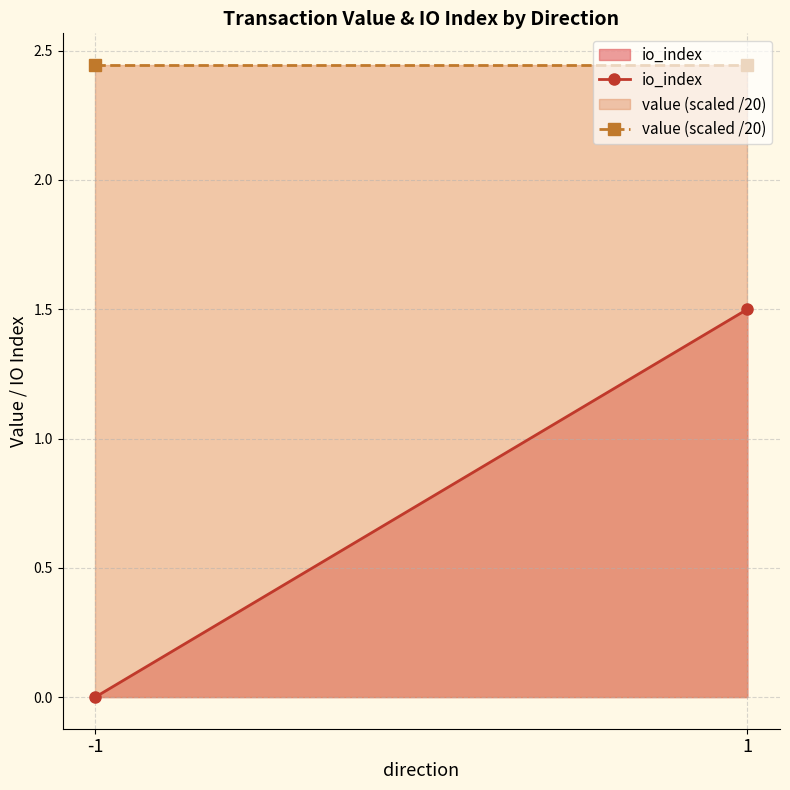

Where is io_index nearest to the value 0?

-1